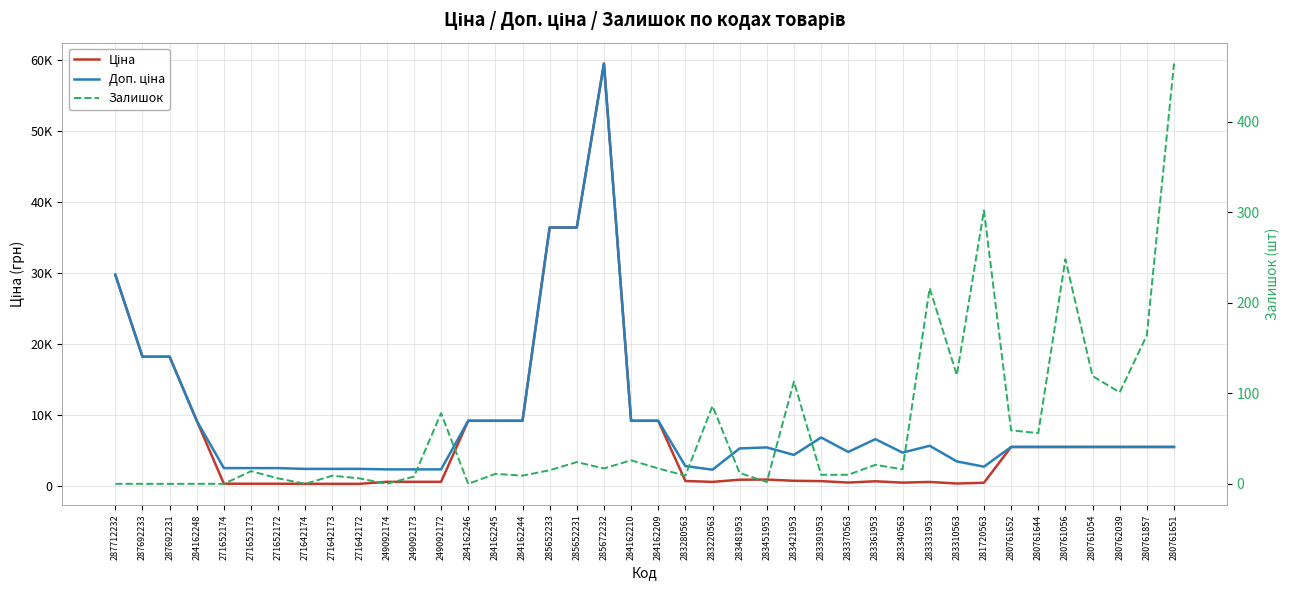

Reading left to right, list all the values displayed in this chart.

Ціна: 287712232=29761.5	287692233=18212.0	287692231=18212.0	284162248=9185.1	271652174=314.7	271652173=314.7	271652172=314.7	271642174=300.6	271642173=300.6	271642172=300.6	249092174=584.9	249092173=584.9	249092172=584.9	284162246=9185.1	284162245=9185.1	284162244=9185.1	285652233=36424.0	285652231=36424.0	285672232=59523.0	284162210=9185.1	284162209=9185.1	283280563=701.9	283220563=573.2	283481953=882.1	283451953=905.5	283421953=728.8	283391953=683.2	283370563=479.6	283361953=659.8	283340563=470.3	283331953=566.2	283310563=346.3	281720563=452.7	280761652=5497.3	280761644=5497.3	280761056=5497.3	280761054=5497.3	280762039=5497.3	280761857=5497.3	280761651=5497.3
Доп. ціна: 287712232=29761.5	287692233=18212.0	287692231=18212.0	284162248=9185.1	271652174=2517.5	271652173=2517.5	271652172=2517.5	271642174=2405.2	271642173=2405.2	271642172=2405.2	249092174=2339.7	249092173=2339.7	249092172=2339.7	284162246=9185.1	284162245=9185.1	284162244=9185.1	285652233=36424.0	285652231=36424.0	285672232=59523.0	284162210=9185.1	284162209=9185.1	283280563=2807.6	283220563=2292.9	283481953=5292.4	283451953=5432.8	283421953=4372.9	283391953=6831.9	283370563=4796.4	283361953=6597.9	283340563=4702.8	283331953=5662.1	283310563=3462.7	281720563=2716.4	280761652=5497.3	280761644=5497.3	280761056=5497.3	280761054=5497.3	280762039=5497.3	280761857=5497.3	280761651=5497.3
Залишок: 287712232=0.0	287692233=0.0	287692231=0.0	284162248=0.0	271652174=0.0	271652173=14.0	271652172=6.0	271642174=0.0	271642173=9.0	271642172=6.0	249092174=0.0	249092173=8.0	249092172=78.0	284162246=0.0	284162245=11.0	284162244=9.0	285652233=15.0	285652231=24.0	285672232=17.0	284162210=26.0	284162209=17.0	283280563=9.0	283220563=86.0	283481953=12.0	283451953=2.0	283421953=113.0	283391953=10.0	283370563=10.0	283361953=21.0	283340563=16.0	283331953=216.0	283310563=120.0	281720563=302.0	280761652=59.0	280761644=56.0	280761056=248.0	280761054=119.0	280762039=101.0	280761857=164.0	280761651=464.0